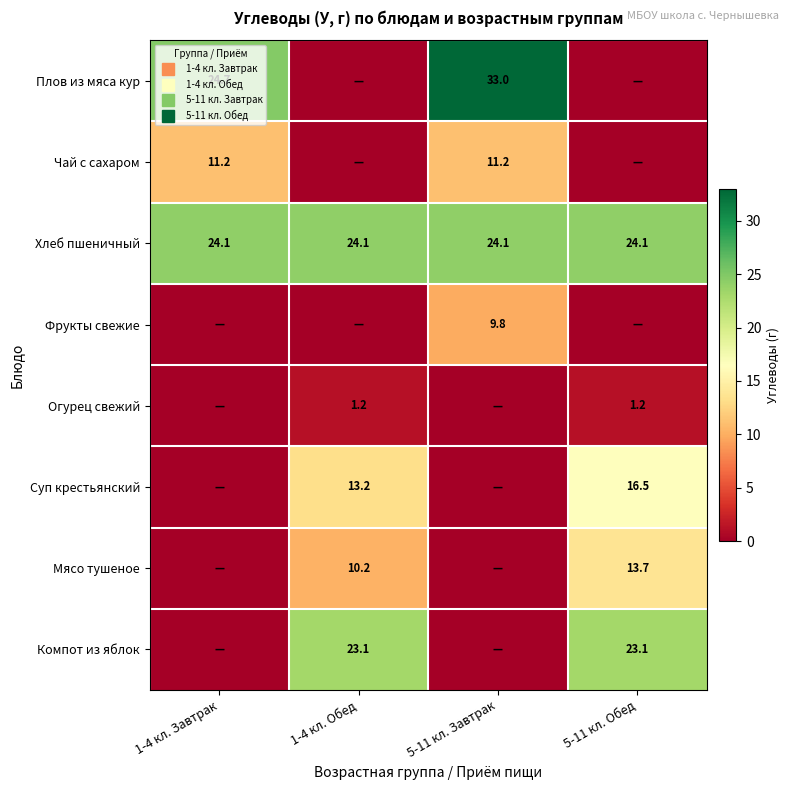

What is the difference between the maximum and minimum values in the Мясо тушеное series?

13.7